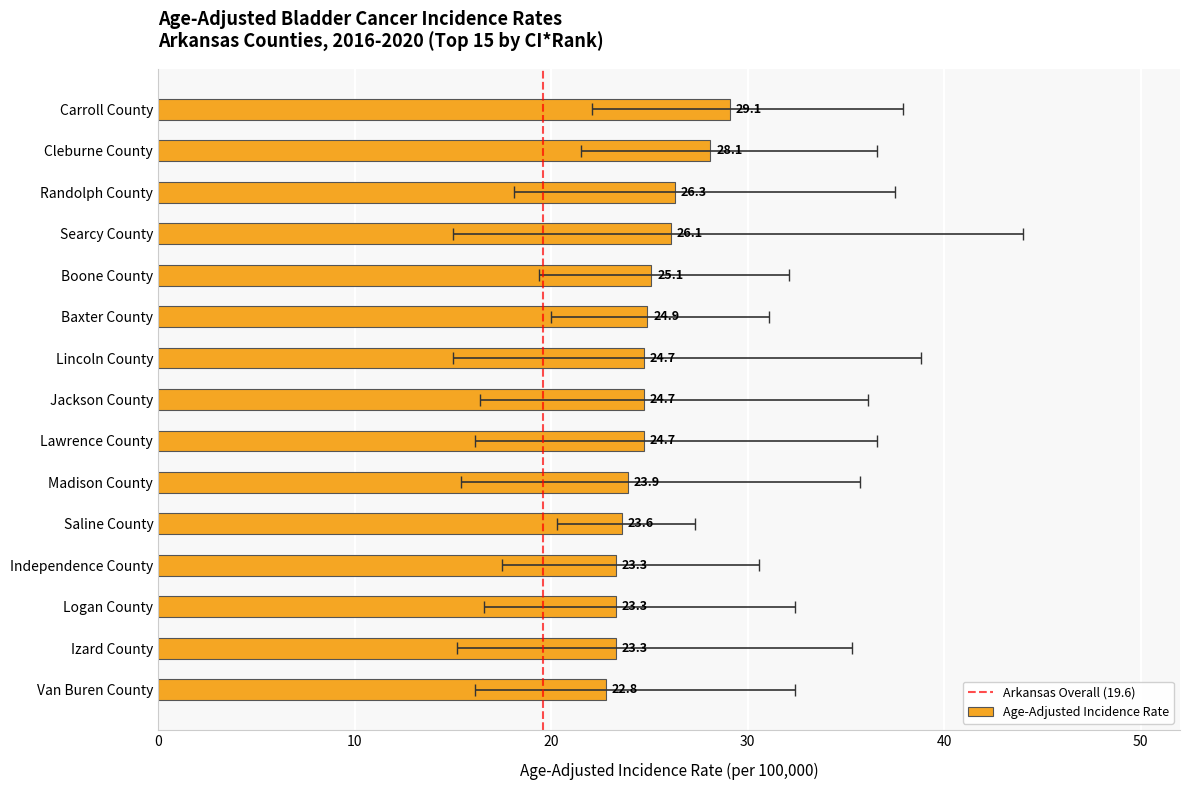

Which category has the lowest value across all series?

Van Buren County